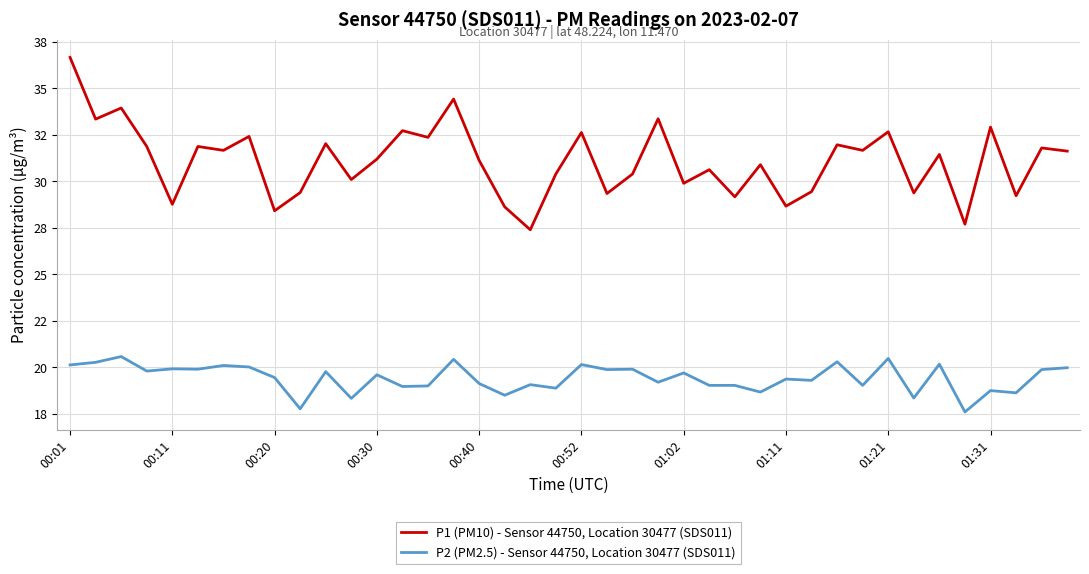

True or false: P1 (PM10) - Sensor 44750, Location 30477 (SDS011) and P2 (PM2.5) - Sensor 44750, Location 30477 (SDS011) intersect in this chart.

False